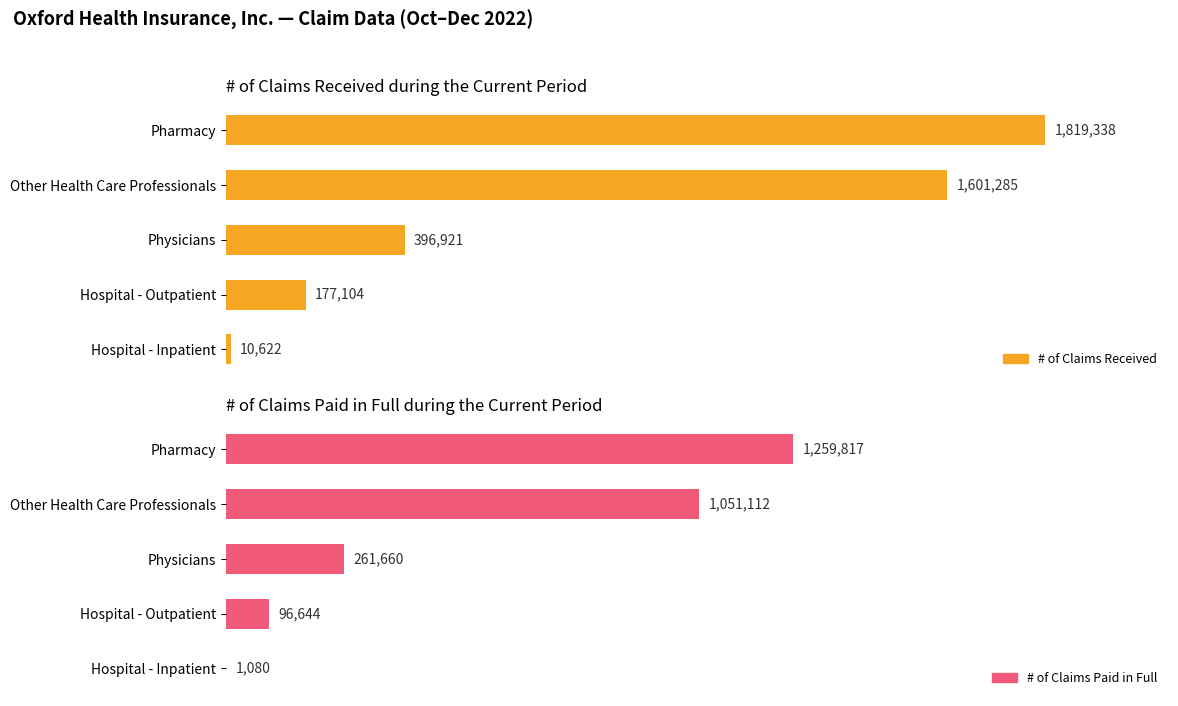

What is the maximum value for # of Claims Paid in Full?

1259817